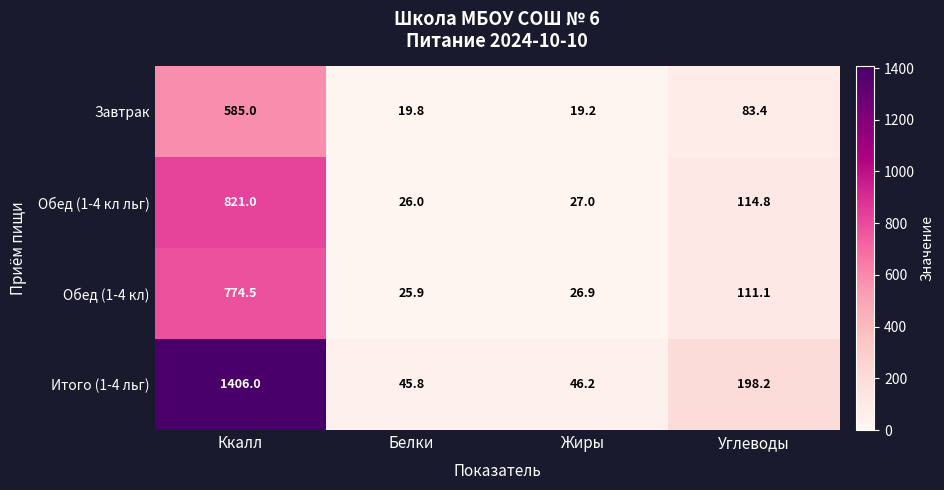

Count the number of categories in the chart.

4